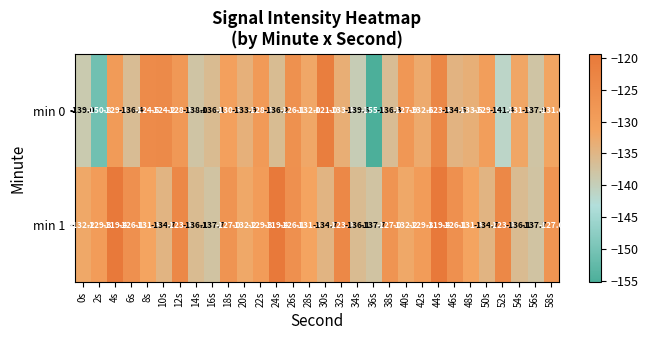

Rank the series by their maximum value, from lowest to highest.

min 0, min 1